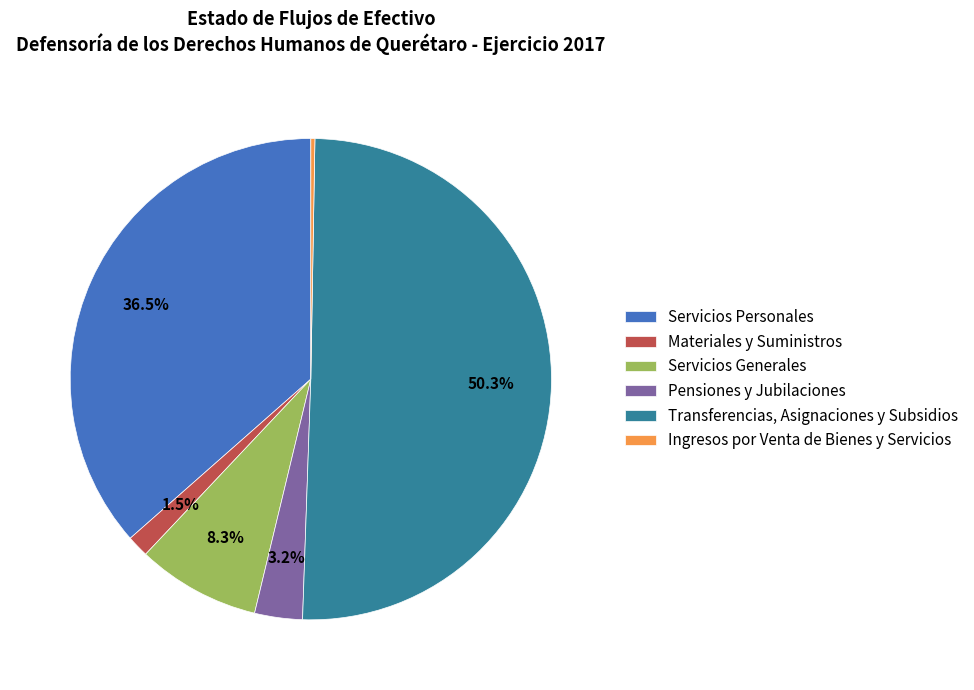

What portion of the pie excludes Materiales y Suministros?

98.5%